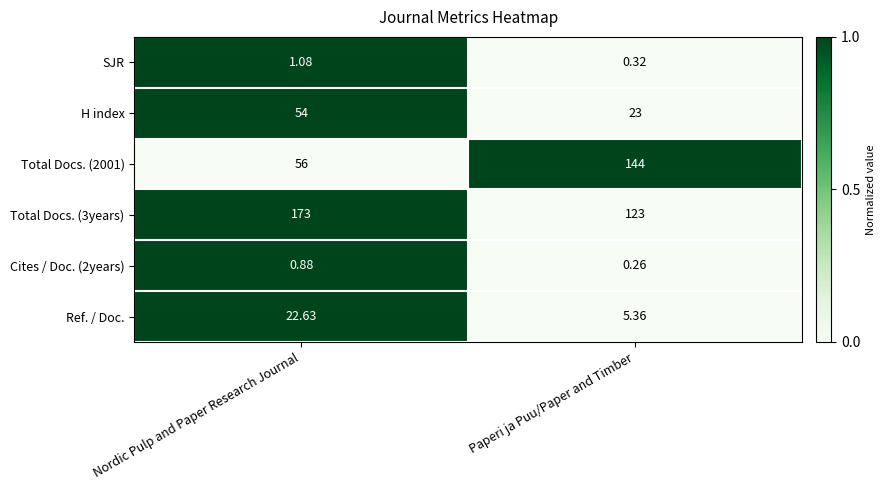

At which label is SJR closest to 0?

Paperi ja Puu/Paper and Timber